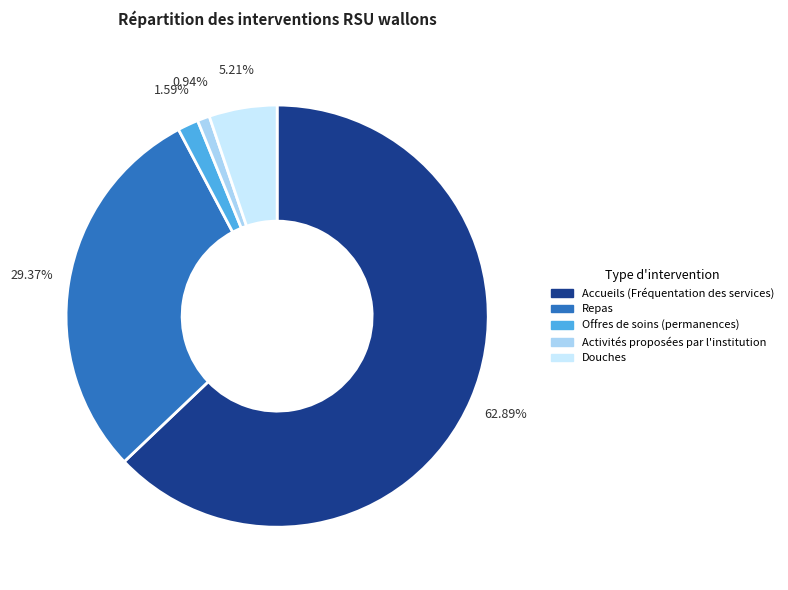

Is there any slice that represents more than half of the pie?

Yes